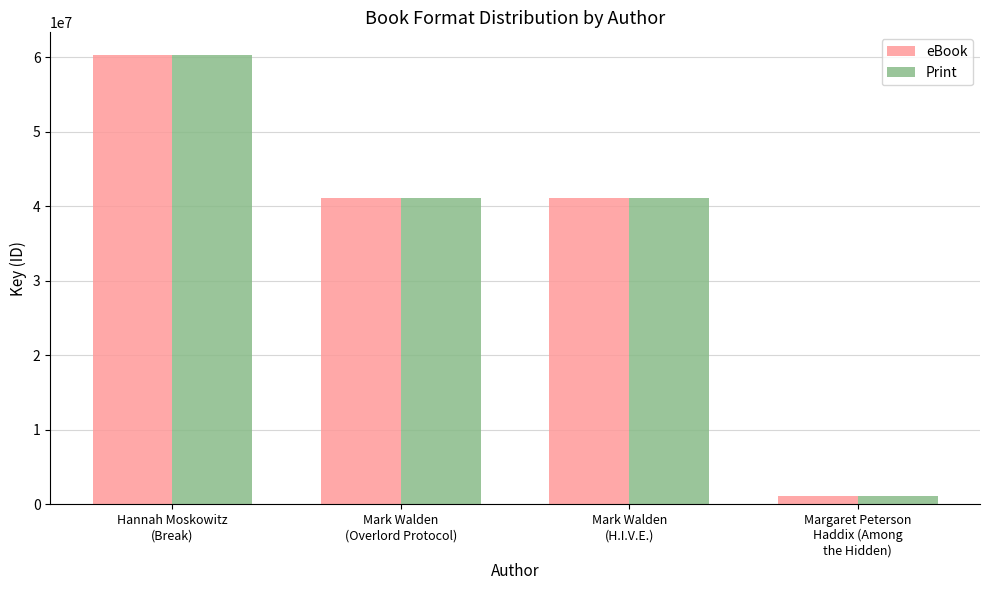

What position from the left is Margaret Peterson
Haddix (Among
the Hidden)?

4